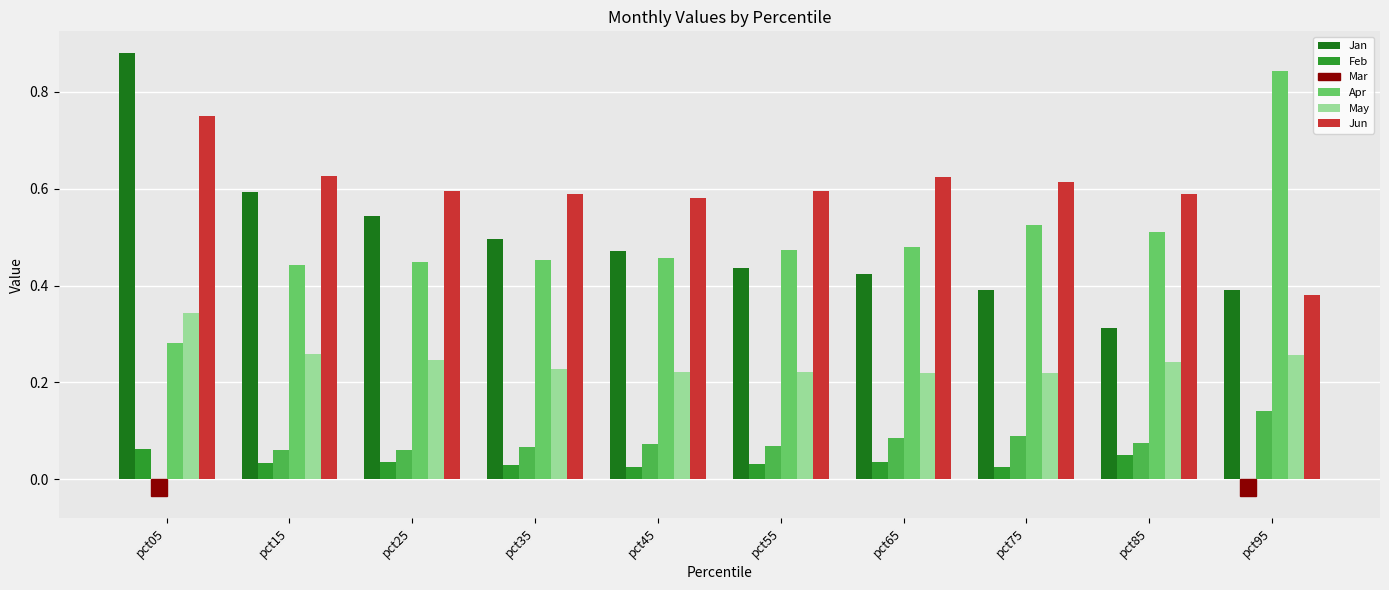

How many bars are there in each group?

6